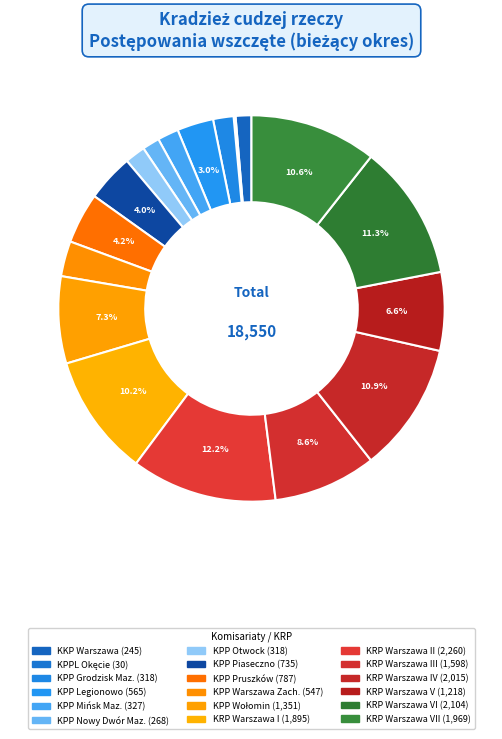

What is the largest slice in the pie chart?

KRP Warszawa II